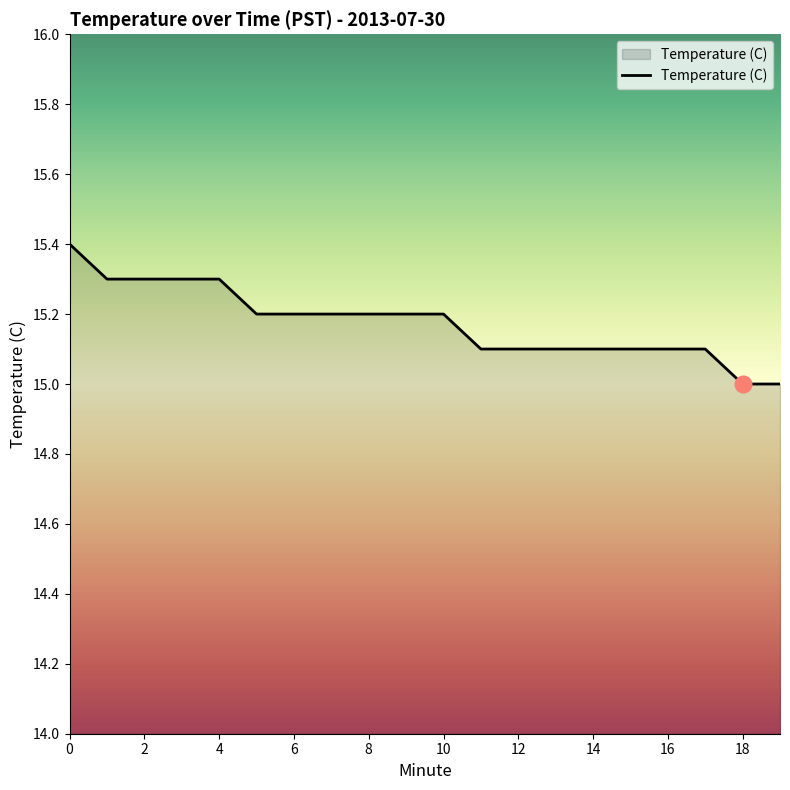

Reading left to right, extract all data points from this chart.

15.4	15.3	15.3	15.3	15.3	15.2	15.2	15.2	15.2	15.2	15.2	15.1	15.1	15.1	15.1	15.1	15.1	15.1	15.0	15.0